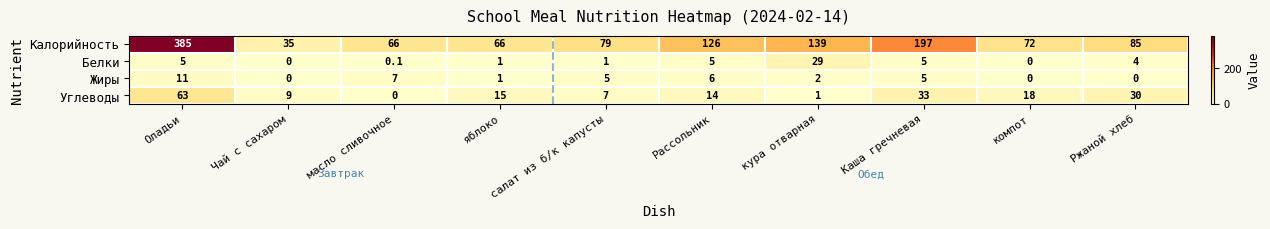

What is the difference between the maximum and minimum values in the Белки series?

29.0